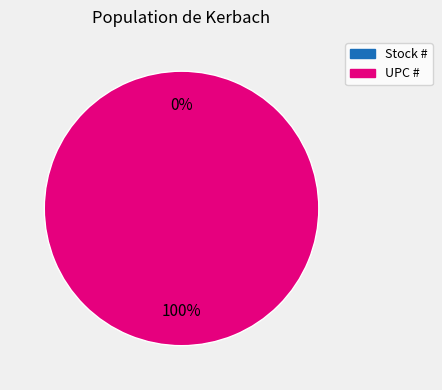

Which slice is the smallest?

Stock #